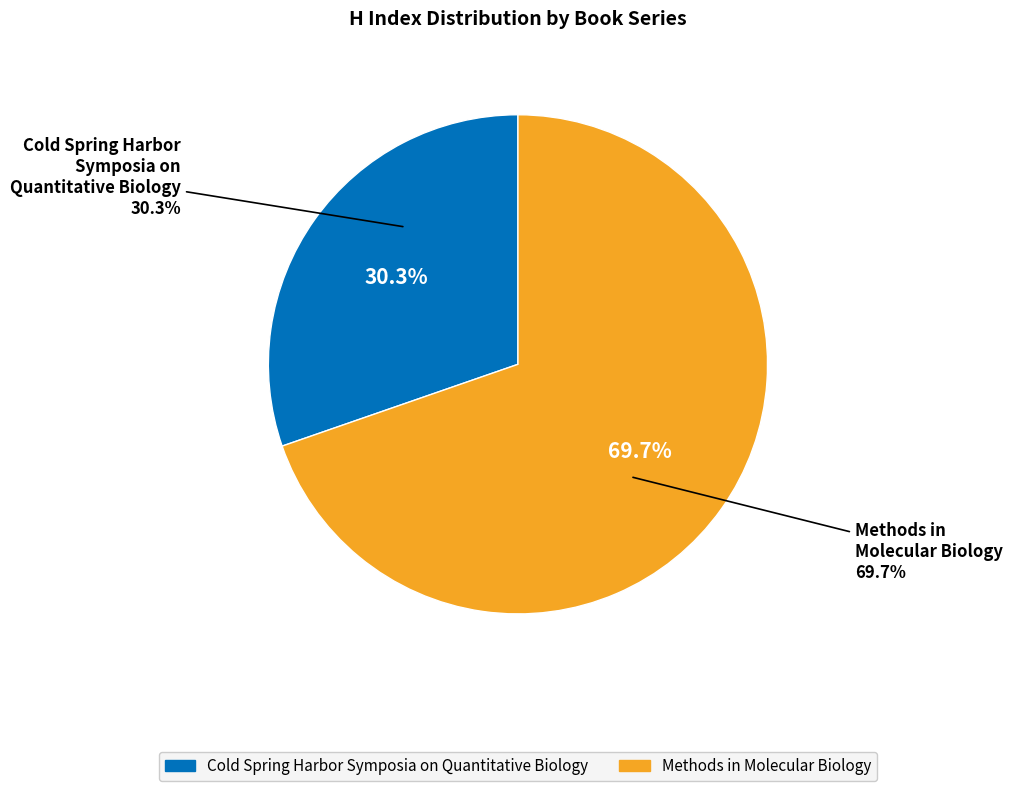

What percentage is the Cold Spring Harbor Symposia on Quantitative Biology slice, to the nearest percent?

30%